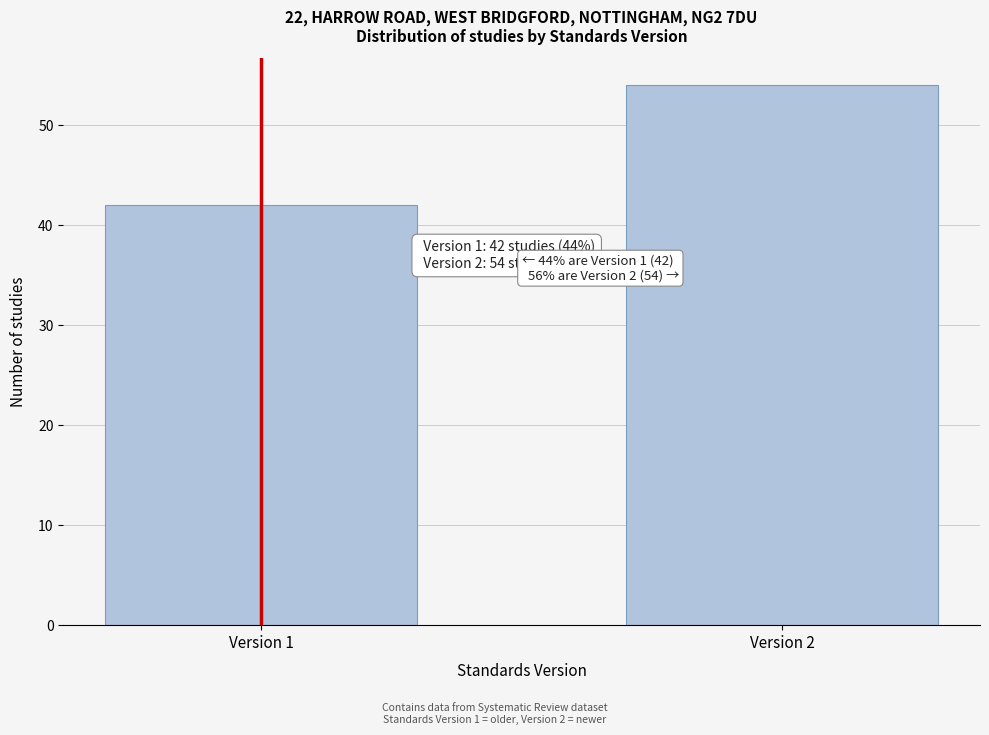

Reading right to left, extract all data points from this chart.

Version 2=54	Version 1=42